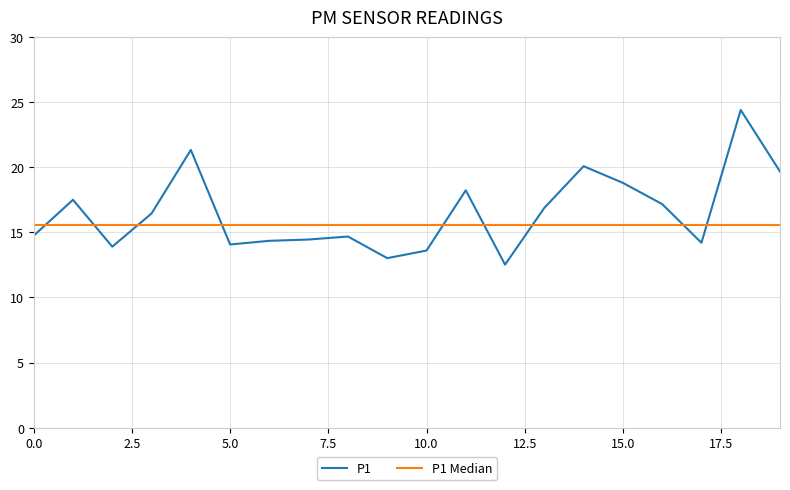

The value of P1 at 5.0 is 19.8. True or false?

False